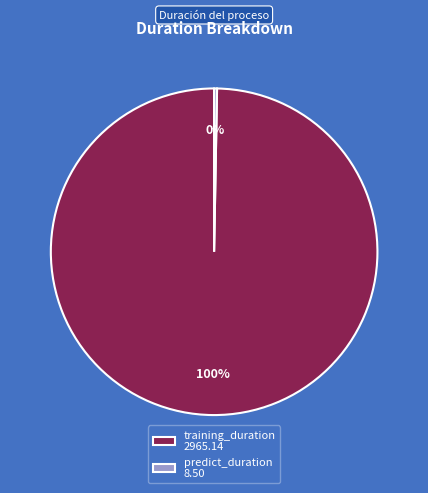

Which category accounts for the majority?

training_duration